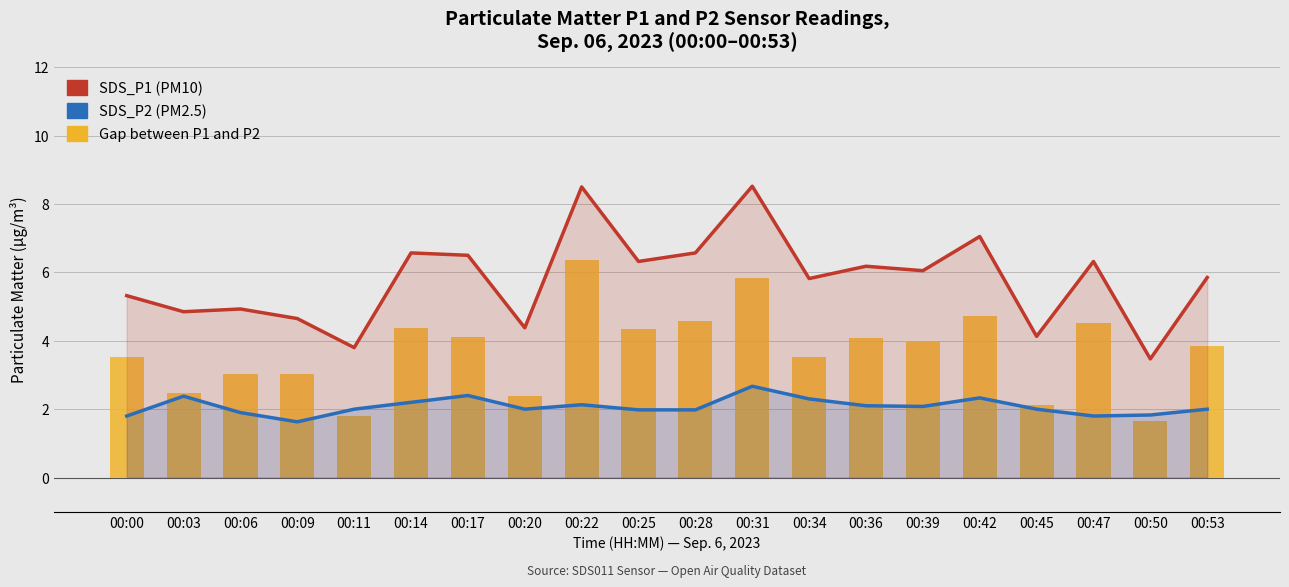

Reading left to right, transcribe all the data shown in this chart.

SDS_P1 (PM10): 5.3	4.8	4.9	4.7	3.8	6.6	6.5	4.4	8.5	6.3	6.6	8.5	5.8	6.2	6.0	7.0	4.1	6.3	3.5	5.8
SDS_P2 (PM2.5): 1.8	2.4	1.9	1.6	2.0	2.2	2.4	2.0	2.1	2.0	2.0	2.7	2.3	2.1	2.1	2.3	2.0	1.8	1.8	2.0
Gap between P1 and P2: 3.5	2.5	3.0	3.0	1.8	4.4	4.1	2.4	6.4	4.3	4.6	5.8	3.5	4.1	4.0	4.7	2.1	4.5	1.6	3.8